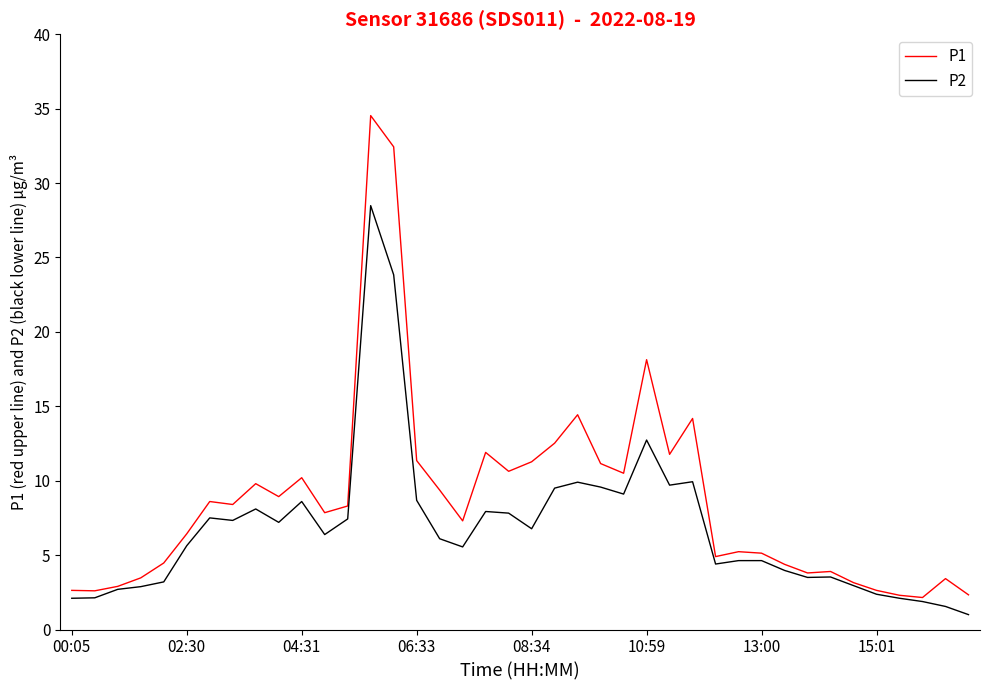

Which series has the largest total across all categories?

P1